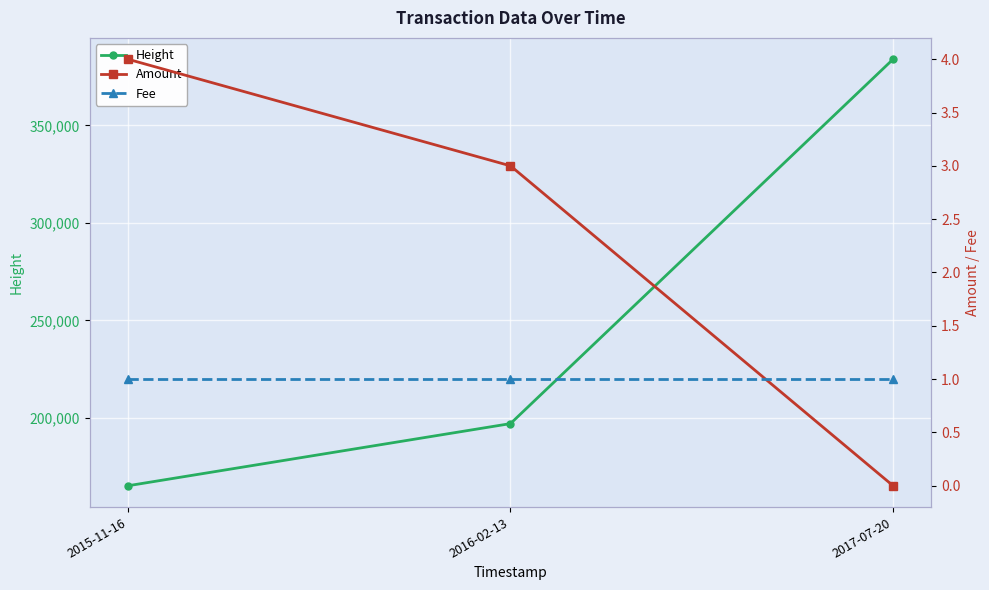

Which series has the largest total across all categories?

Height